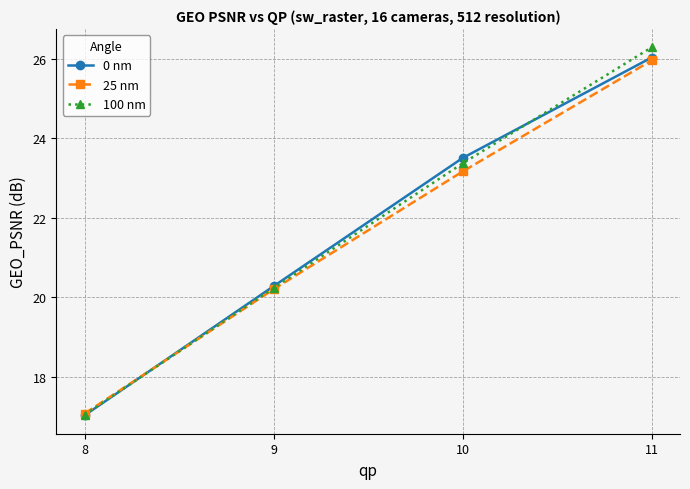

The 25 nm series shows 20.2 at 9. True or false?

True